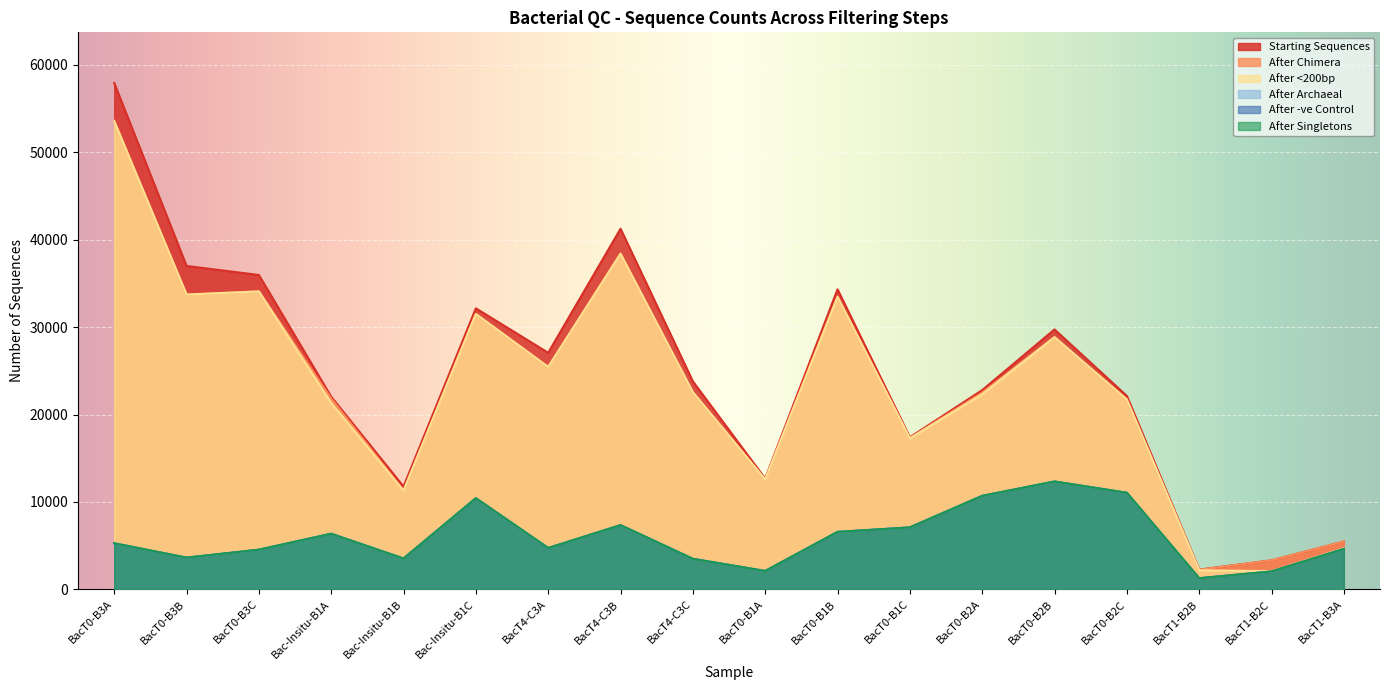

Which label corresponds to the largest value in the chart?

BacT0-B3A